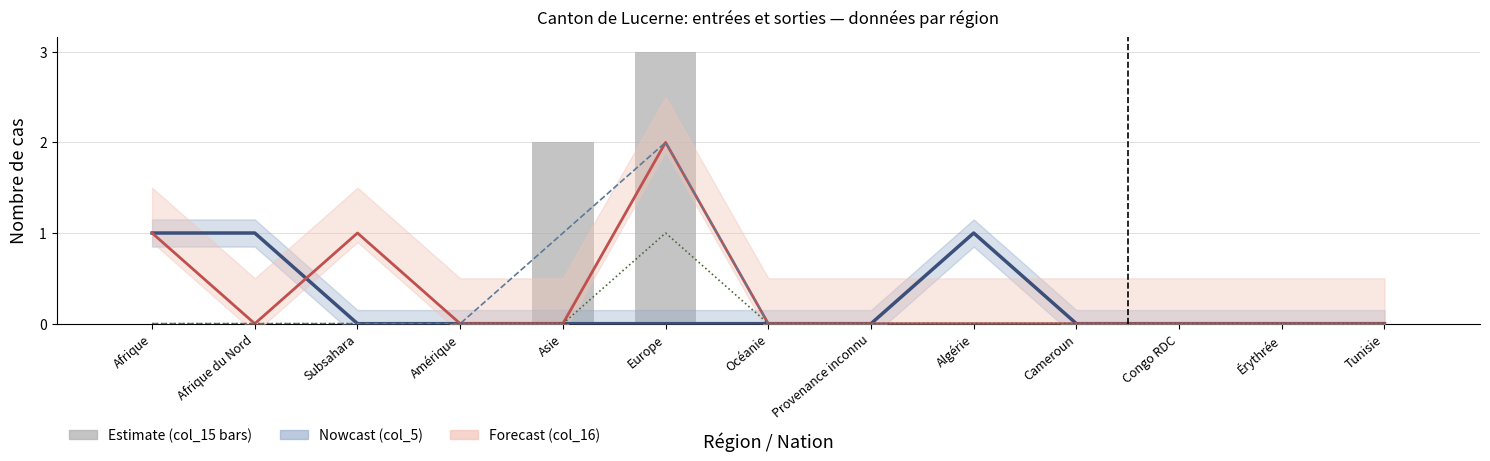

Reading left to right, what are all the values shown in this chart?

Nouvelles dem. doc (col_5): 1	1	0	0	0	0	0	0	1	0	0	0	0
Fin organisation (col_16): 1	0	1	0	0	2	0	0	0	0	0	0	0
Radiations départ (col_17): 0	0	0	0	1	2	0	0	0	0	0	0	0
Identification positive (col_2): 0	0	0	0	0	1	0	0	0	0	0	0	0
Nouvelles dem. départ (col_15): 0	0	0	0	2	3	0	0	0	0	0	0	0